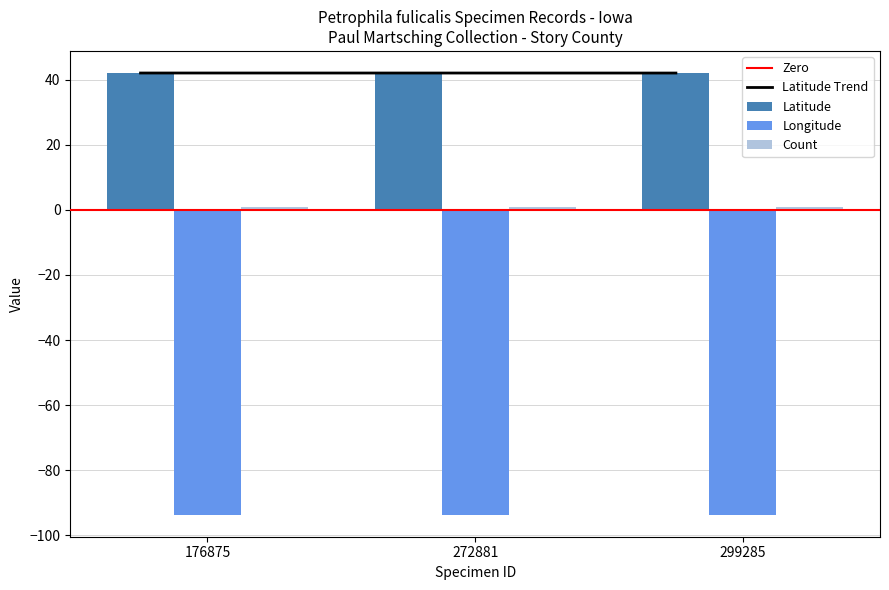

What is the average value of the Latitude series?

42.0